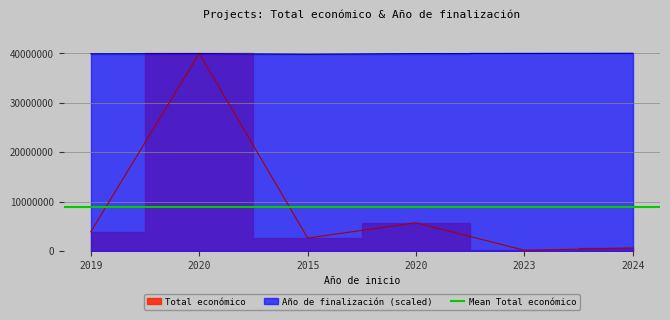

How many values in the Total económico series exceed 3873244?

2